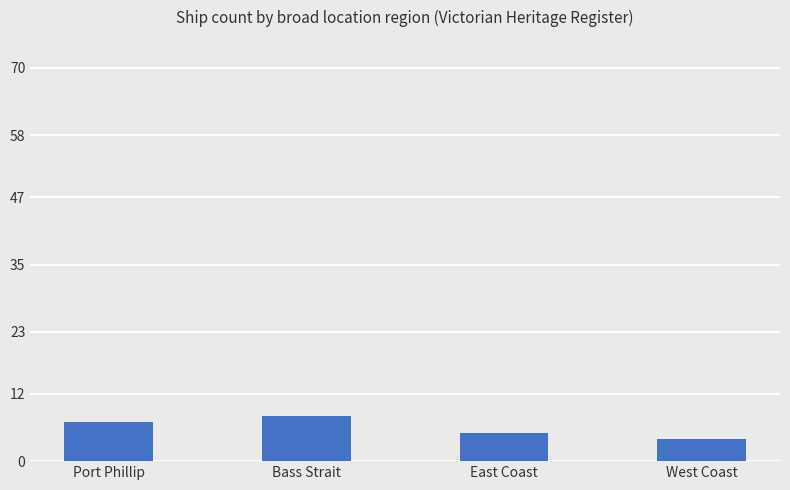

How many values are between 5 and 8?

3